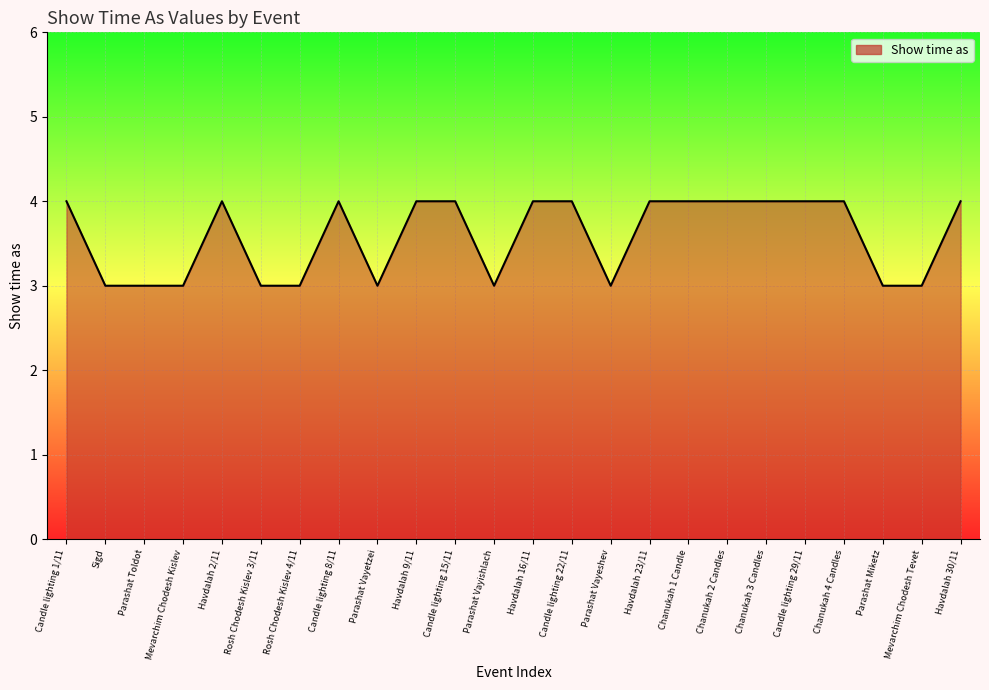

The value at Chanukah 2 Candles is 4. True or false?

True